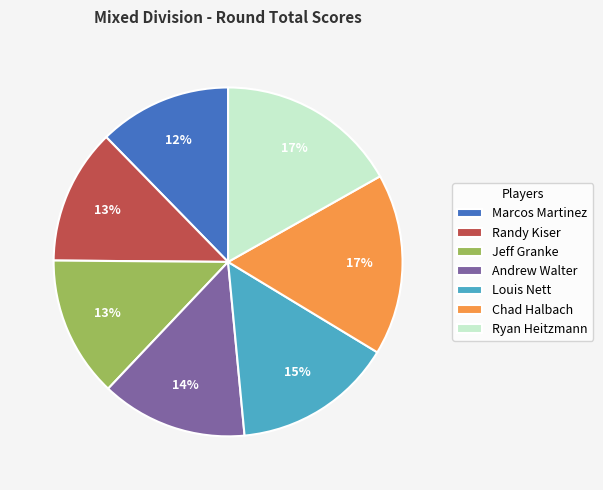

How many segments does this pie chart have?

7